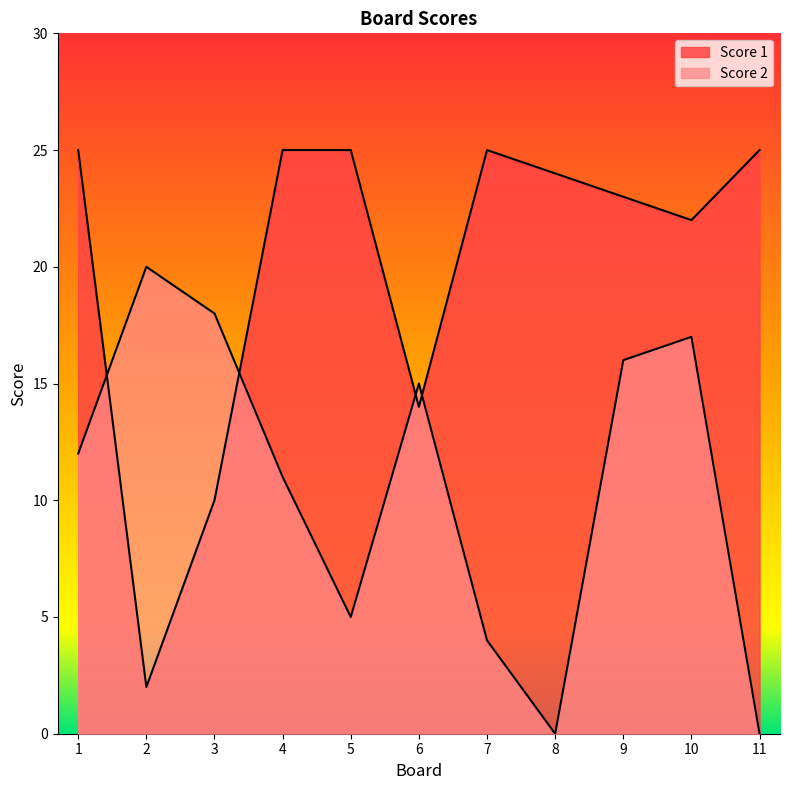

What is the difference between the maximum and minimum values in the Score 2 series?

20